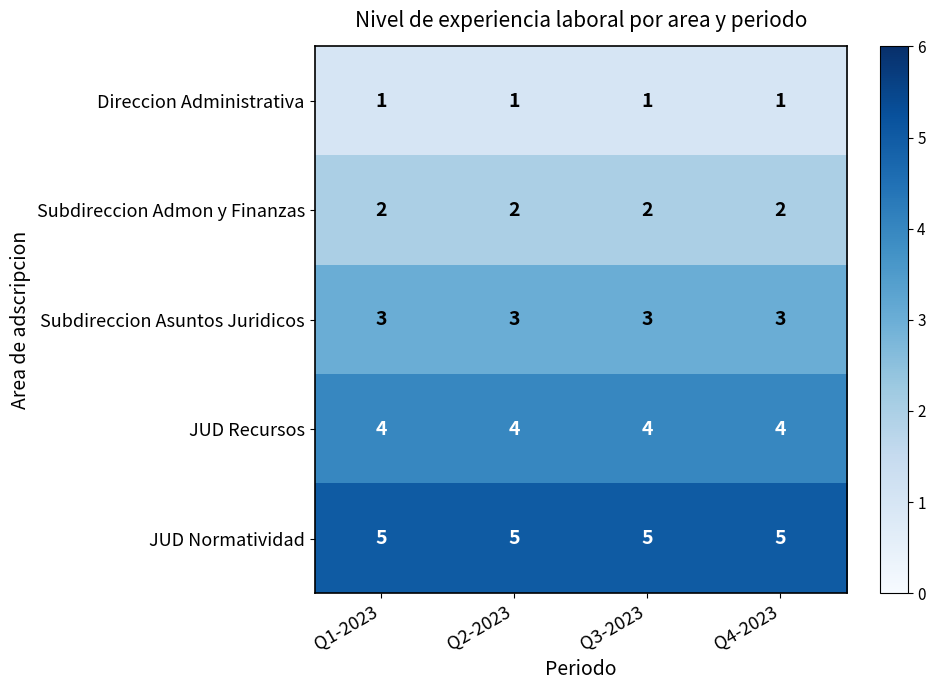

What is the total value across all series at Q4-2023?

15